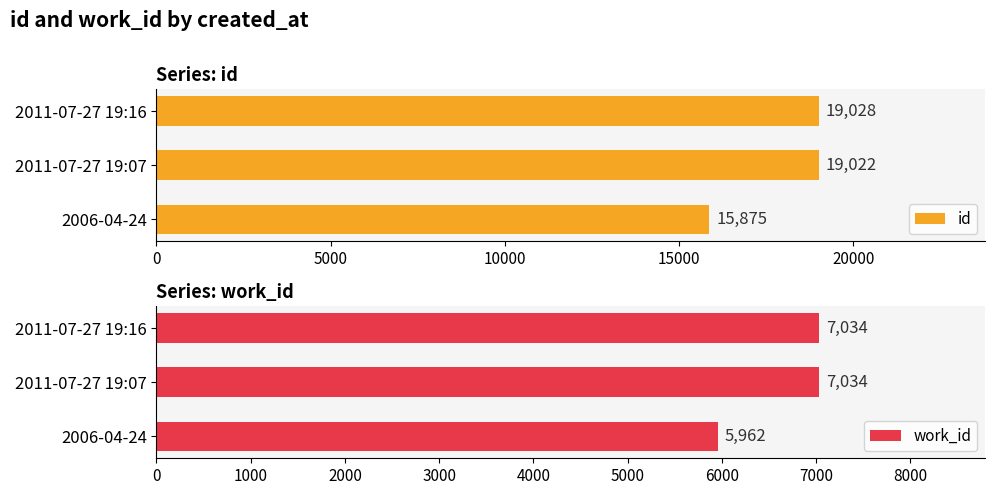

Count the work_id values in the range 5962 to 7034.

3